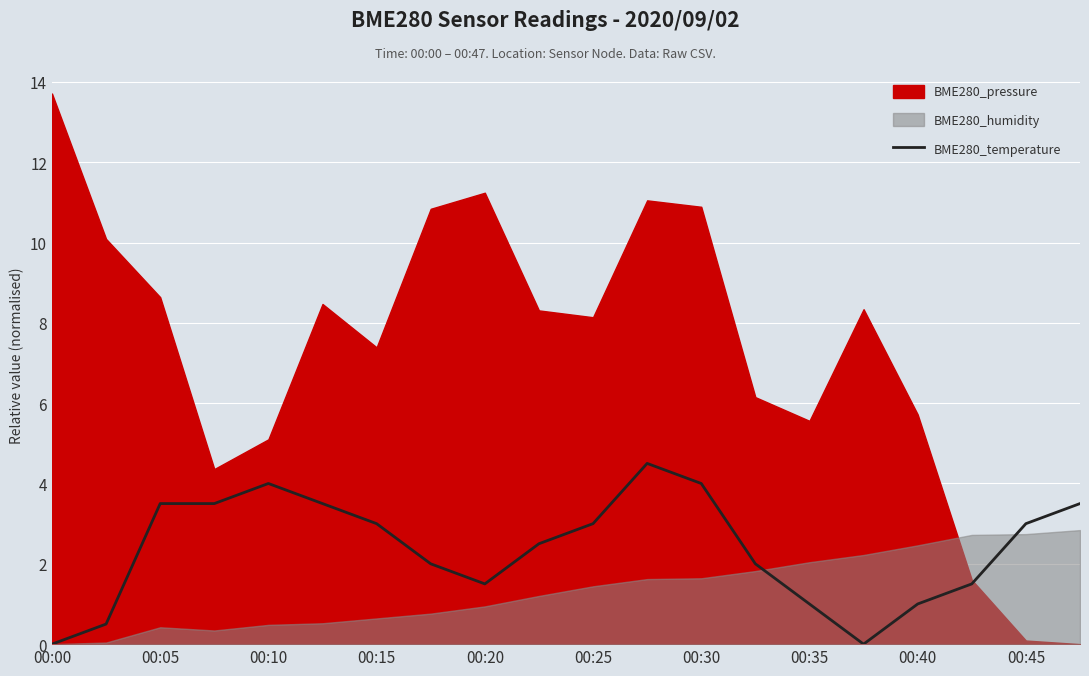

Reading right to left, transcribe all the data shown in this chart.

3.5	3.0	1.5	1.0	0.0	1.0	2.0	4.0	4.5	3.0	2.5	1.5	2.0	3.0	3.5	4.0	3.5	3.5	0.5	0.0